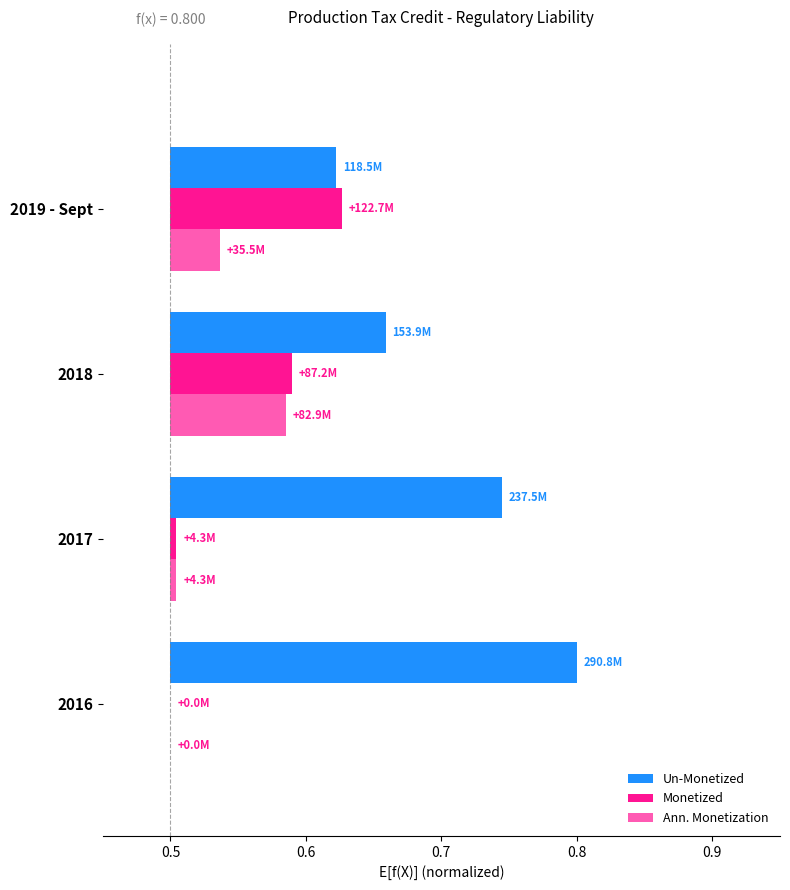

What is the spread (max minus min) of values at 2018?

0.1